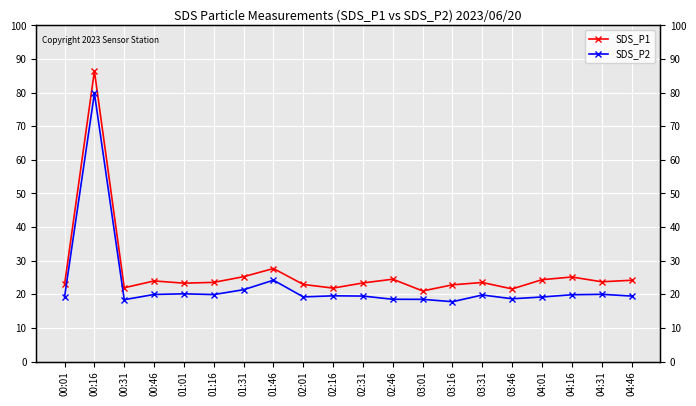

True or false: SDS_P2 has a value of 15.1 at 01:46.

False